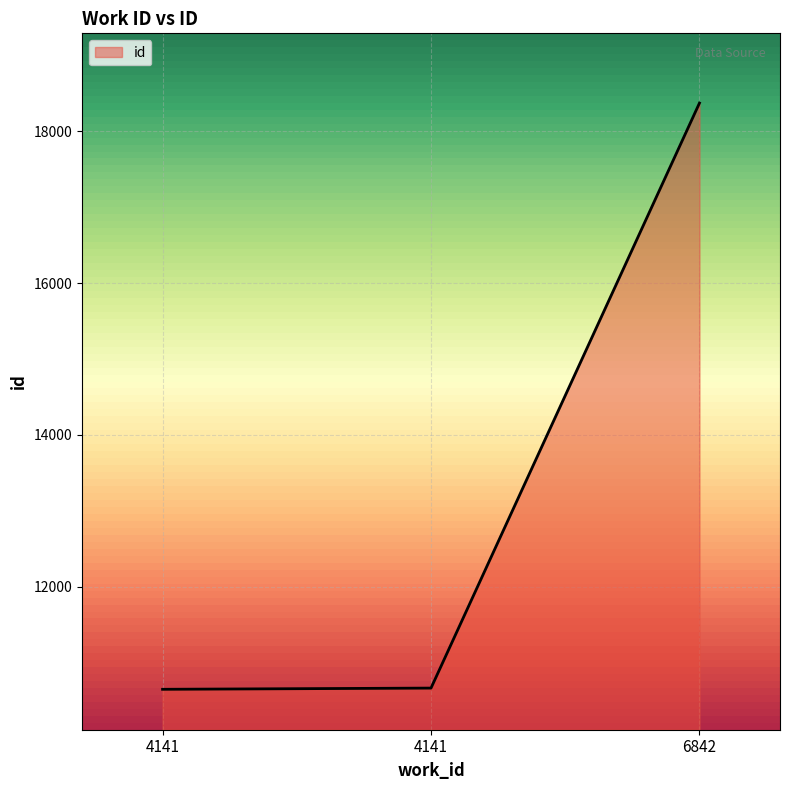

True or false: the data shows 4124 at 4141.

False